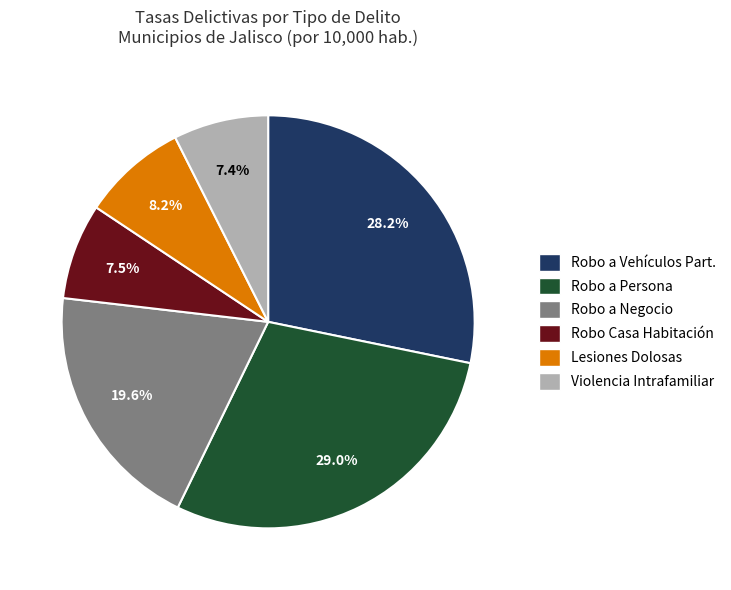

To the nearest percent, what is the difference between the largest and smallest slice percentages?

22%